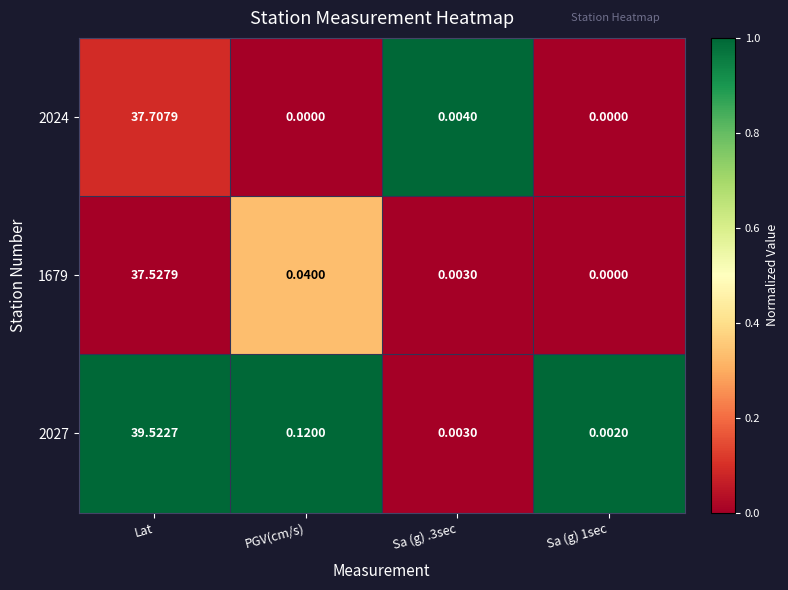

Which category has the highest value across all series?

Lat